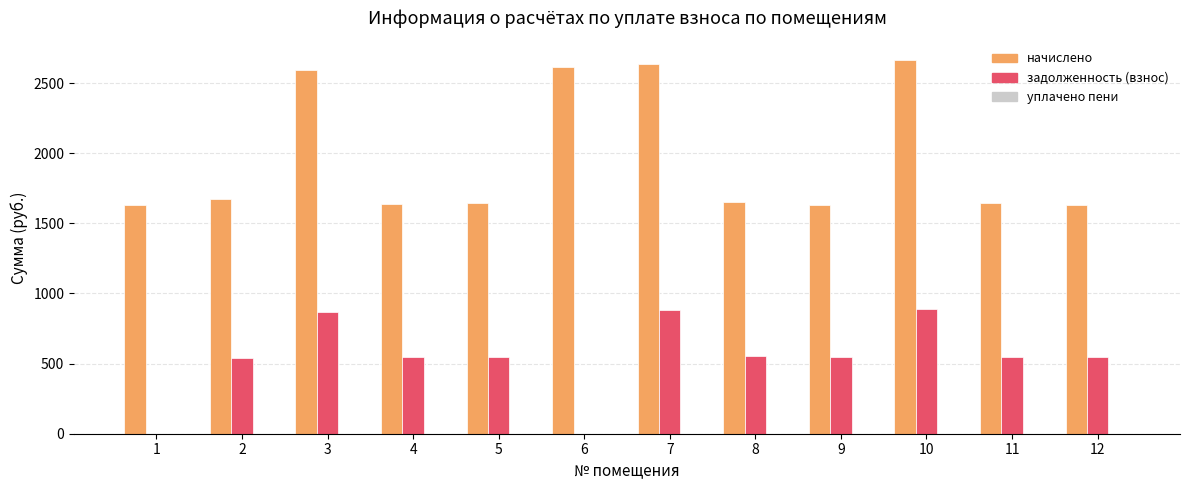

The value of задолженность (взнос) at 11 is 780.1. True or false?

False